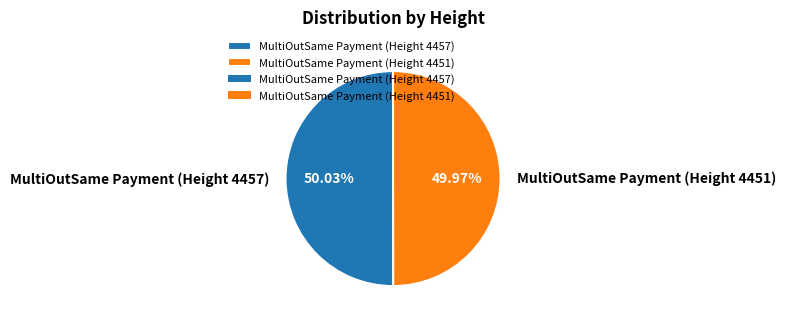

True or false: MultiOutSame Payment (Height 4451) accounts for 60% of the total.

False